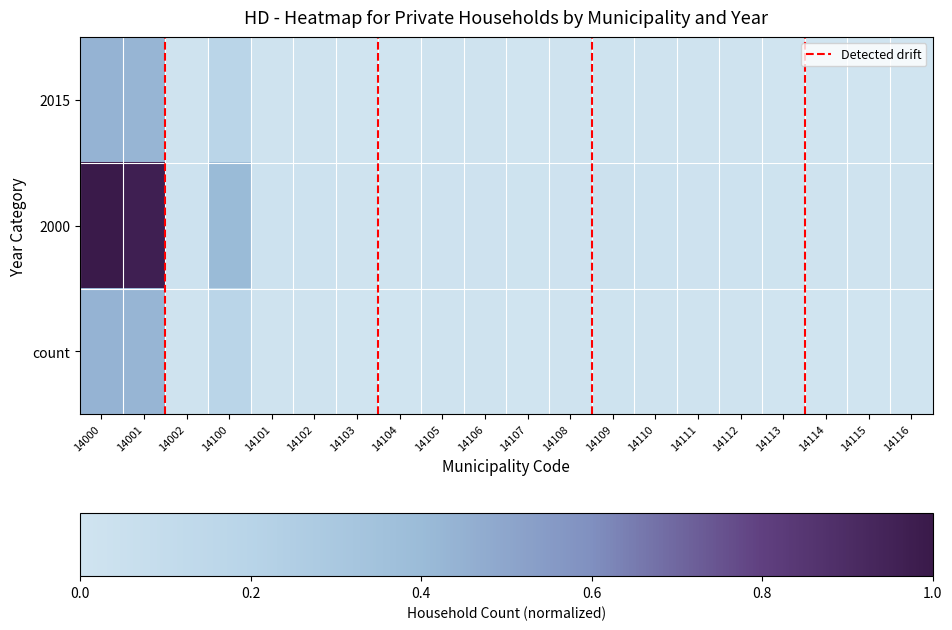

Reading left to right, transcribe all the data shown in this chart.

2015: 14000=0.4	14001=0.4	14002=0.0	14100=0.2	14101=0.0	14102=0.0	14103=0.0	14104=0.0	14105=0.0	14106=0.0	14107=0.0	14108=0.0	14109=0.0	14110=0.0	14111=0.0	14112=0.0	14113=0.0	14114=0.0	14115=0.0	14116=0.0
2000: 14000=1.0	14001=1.0	14002=0.0	14100=0.4	14101=0.0	14102=0.0	14103=0.0	14104=0.0	14105=0.0	14106=0.0	14107=0.0	14108=0.0	14109=0.0	14110=0.0	14111=0.0	14112=0.0	14113=0.0	14114=0.0	14115=0.0	14116=0.0
count: 14000=0.4	14001=0.4	14002=0.0	14100=0.2	14101=0.0	14102=0.0	14103=0.0	14104=0.0	14105=0.0	14106=0.0	14107=0.0	14108=0.0	14109=0.0	14110=0.0	14111=0.0	14112=0.0	14113=0.0	14114=0.0	14115=0.0	14116=0.0